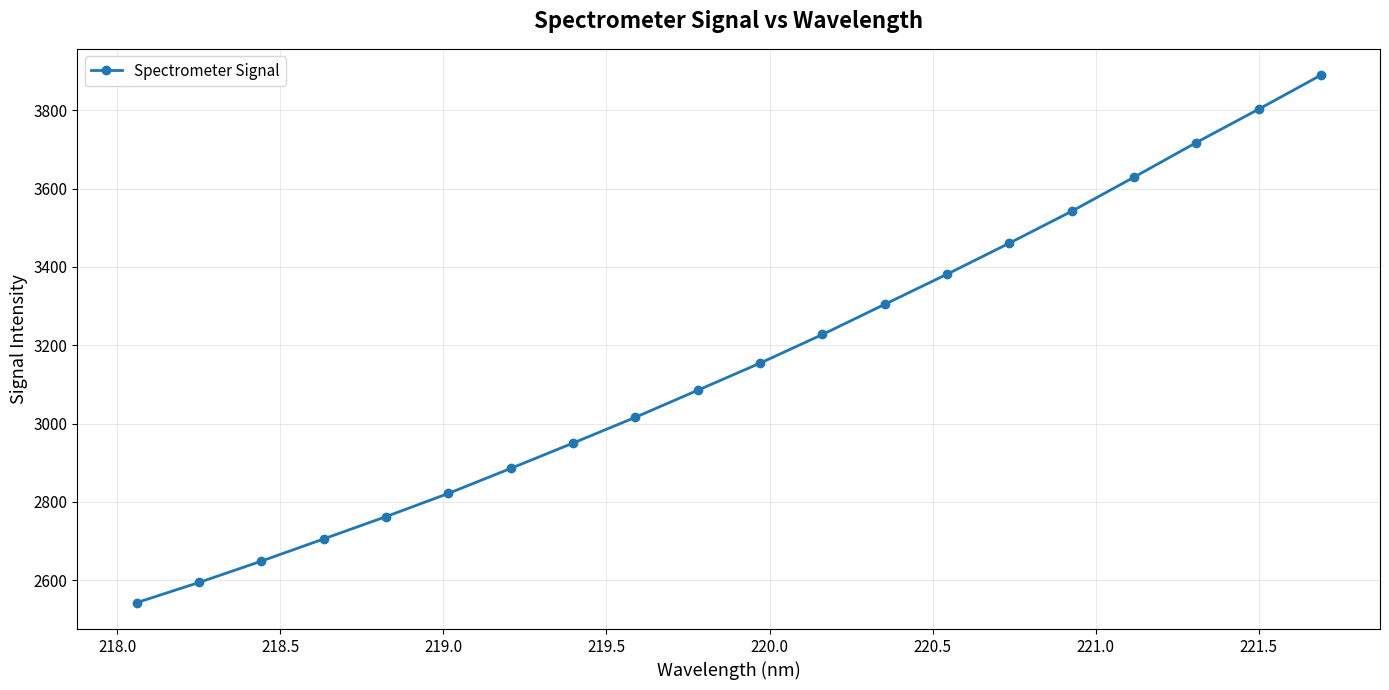

What is the maximum value shown in the chart?

3889.3